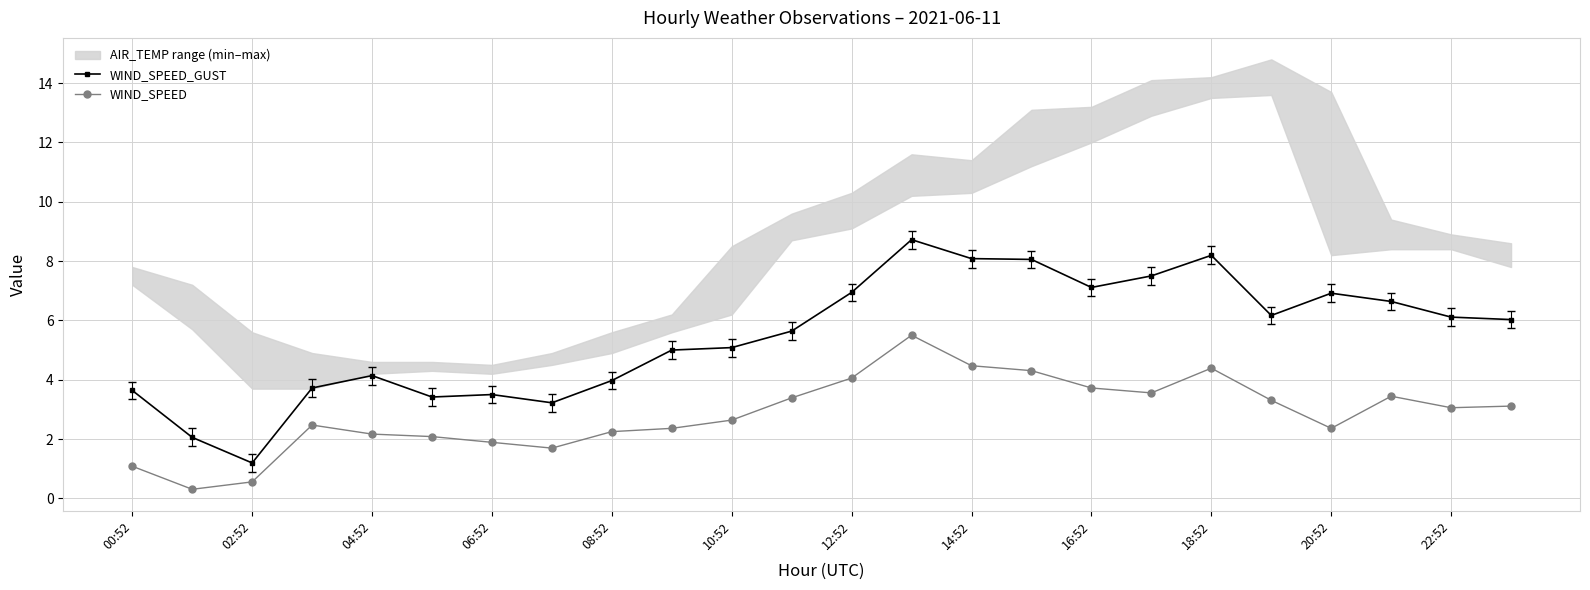

True or false: WIND_SPEED and WIND_SPEED_GUST cross at least once.

False